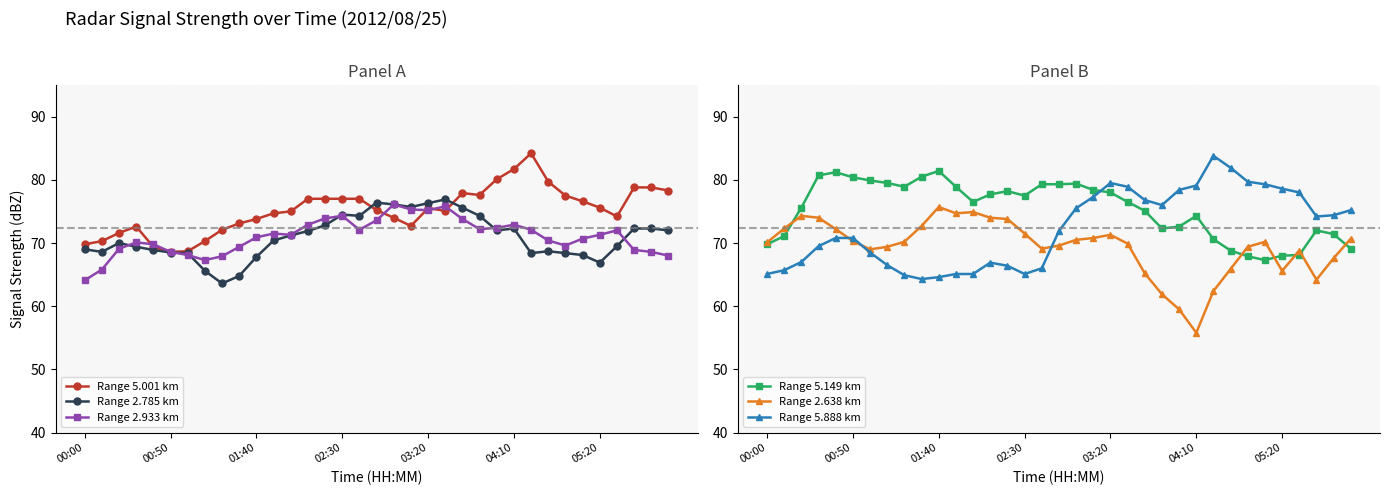

What is the highest value of the Range 5.001 km series?

84.2